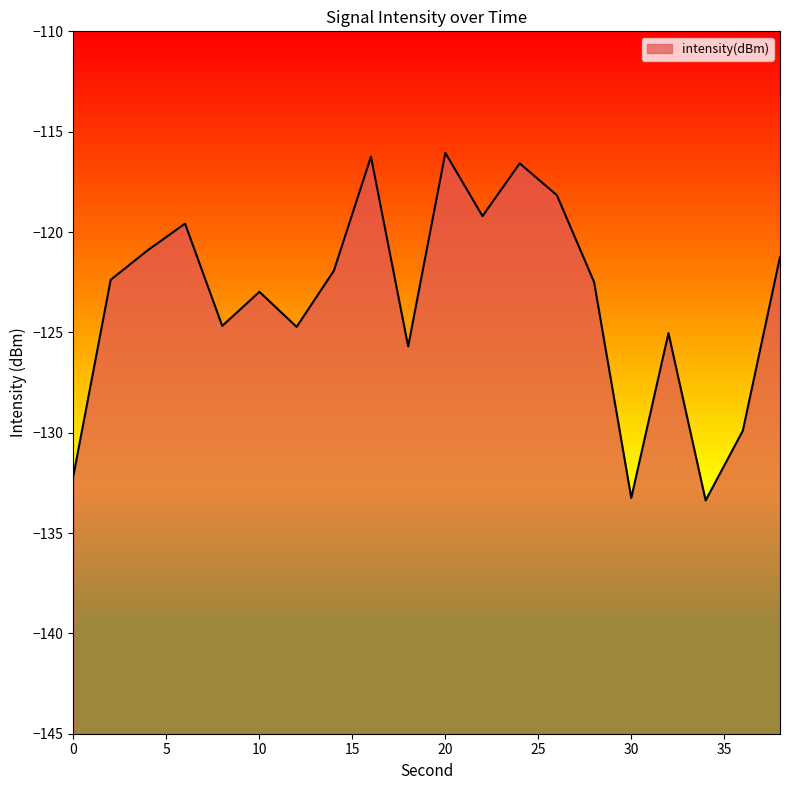

Which has a higher value, 2 or 4?

4